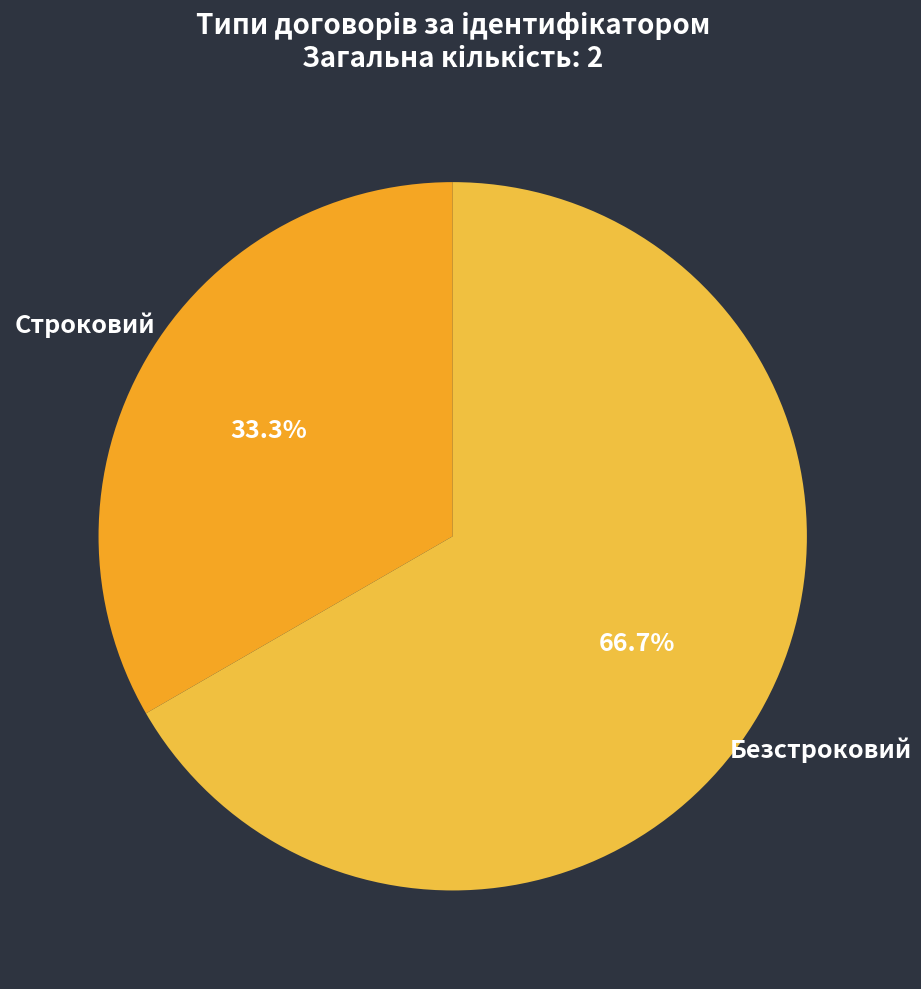

Approximately how many times larger is the value at Строковий compared to Безстроковий?

0.5